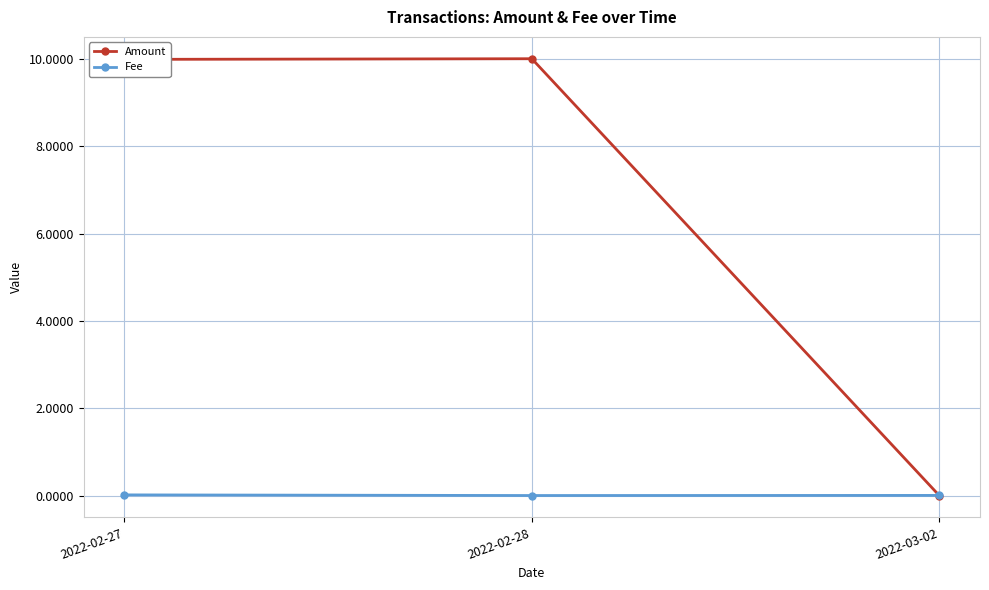

The Amount series shows 10.0 at 2022-02-28. True or false?

True